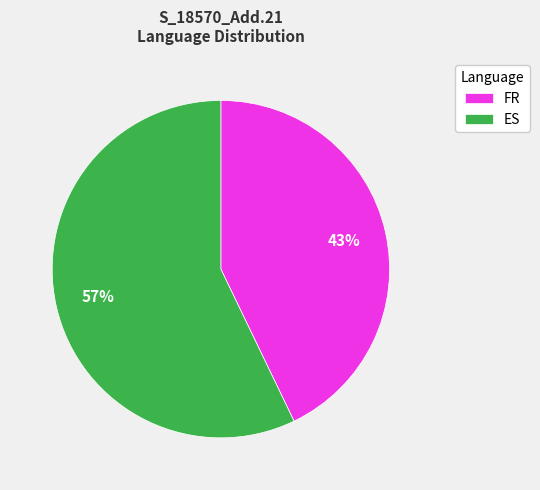

Between FR and ES, which is larger?

ES